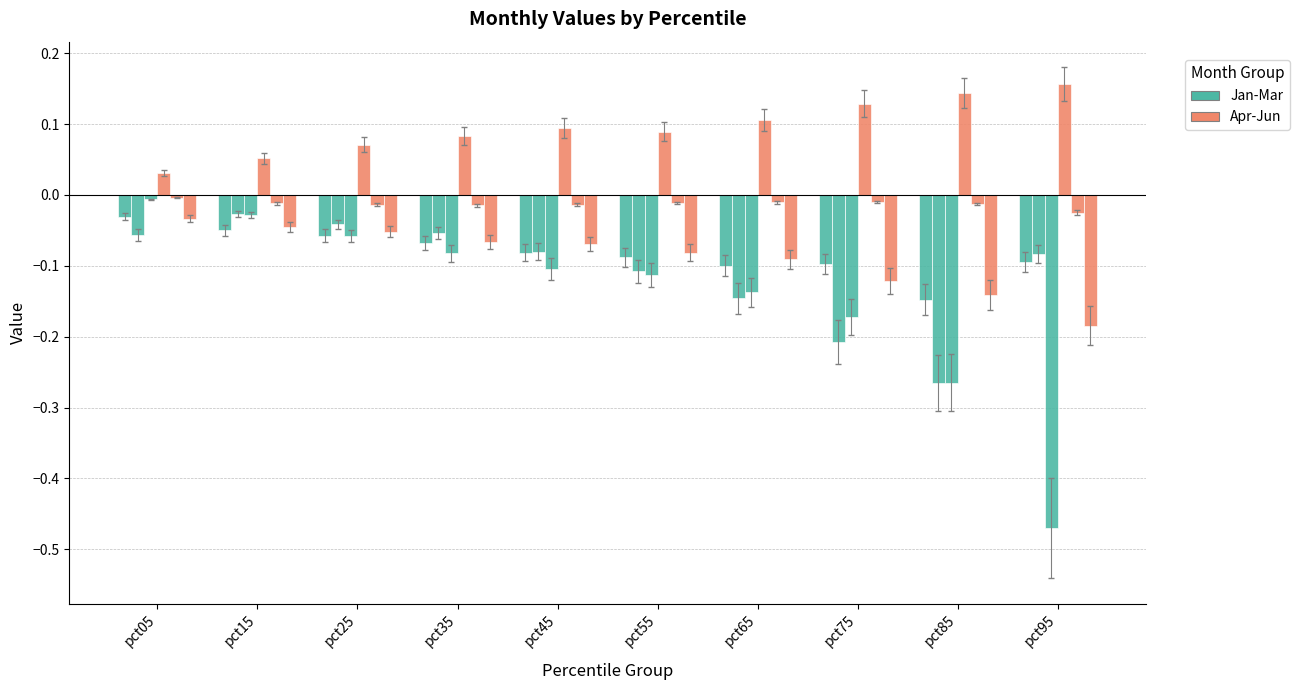

How many bars are there in total?

60